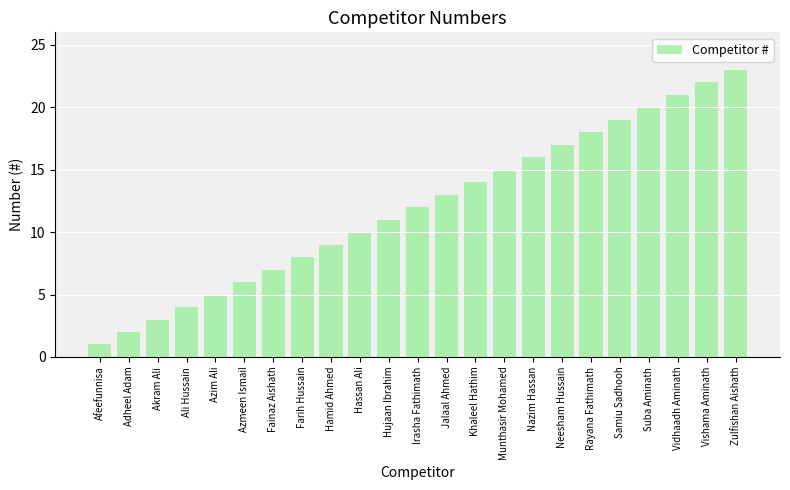

Reading right to left, what are all the values shown in this chart?

Zulfishan Aishath=23	Vishama Aminath=22	Vidhaadh Aminath=21	Suba Aminath=20	Samiu Sadhooh=19	Rayana Fathimath=18	Neesham Hussain=17	Nazim Hassan=16	Munthasir Mohamed=15	Khaleel Hathim=14	Jalaal Ahmed=13	Irasha Fathimath=12	Hujaan Ibrahim=11	Hassan Ali=10	Hamid Ahmed=9	Farih Hussain=8	Fainaz Aishath=7	Azmeen Ismail=6	Azim Ali=5	Ali Hussain=4	Akram Ali=3	Adheel Adam=2	Afeefunnisa=1